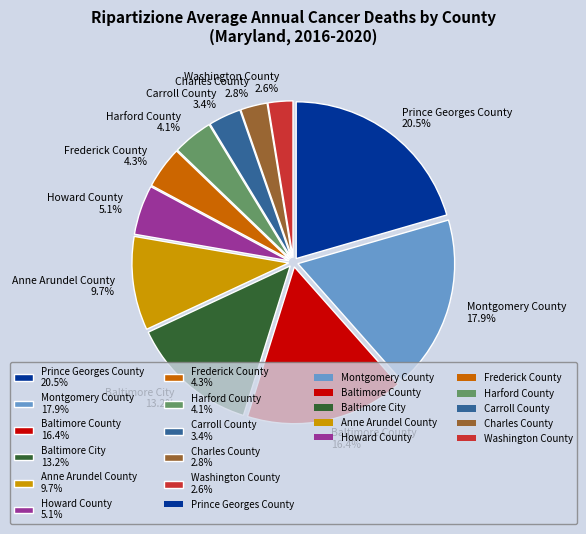

Do Prince Georges County 20.5% and Anne Arundel County 9.7% together represent more than half of the pie?

No